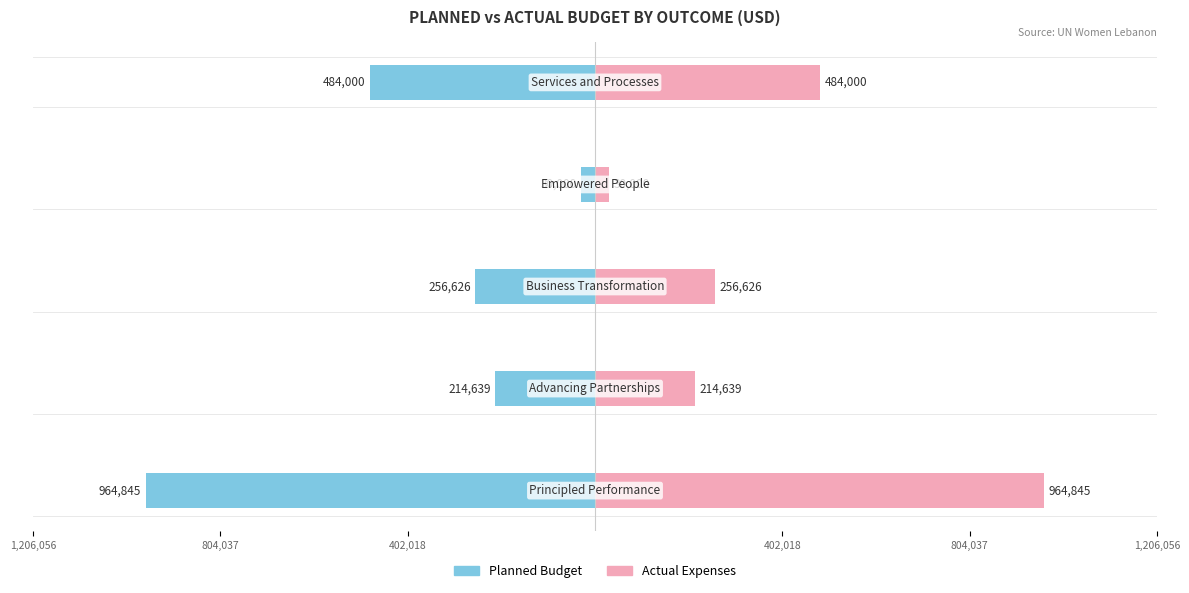

Reading left to right, transcribe all the data shown in this chart.

Planned Budget: 402,018=-964845	804,037=-214639	1,206,056=-256626	402,018=-30000	804,037=-484000
Actual Expenses: 402,018=964845	804,037=214639	1,206,056=256626	402,018=30000	804,037=484000